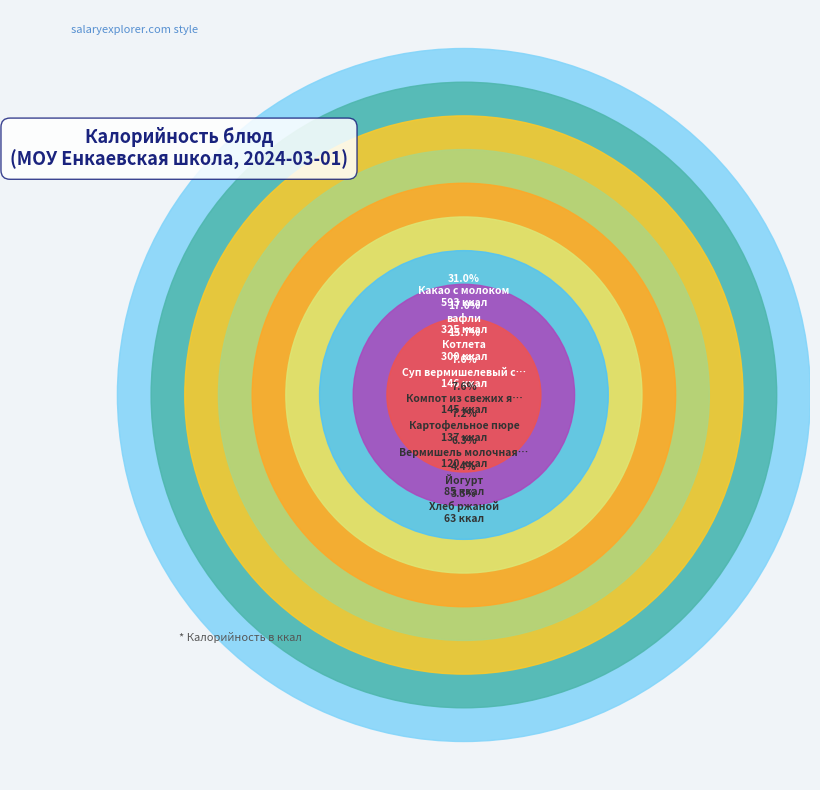

What is the change in value from Котлета to Компот из свежих яблок?

-155